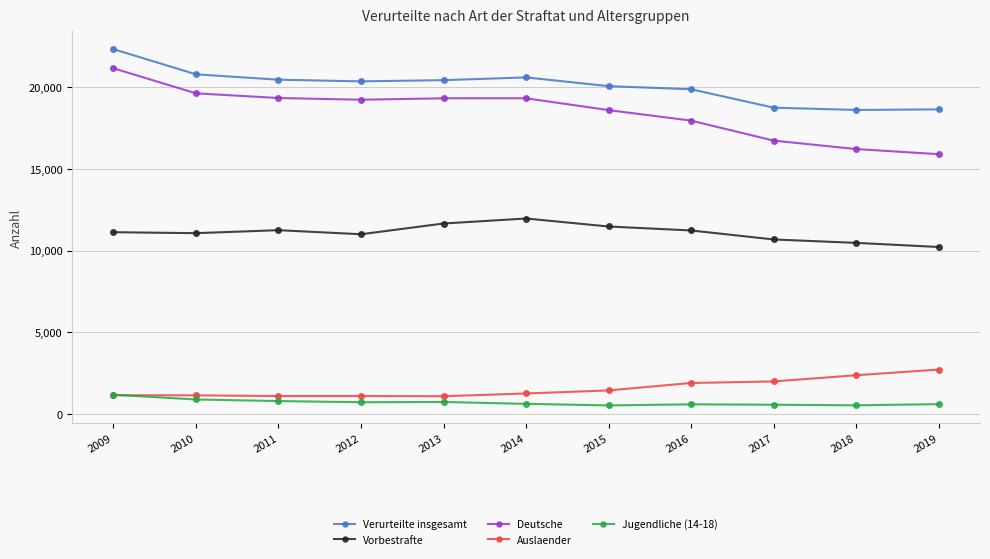

The value of Auslaender at 2015 is 1463. True or false?

True